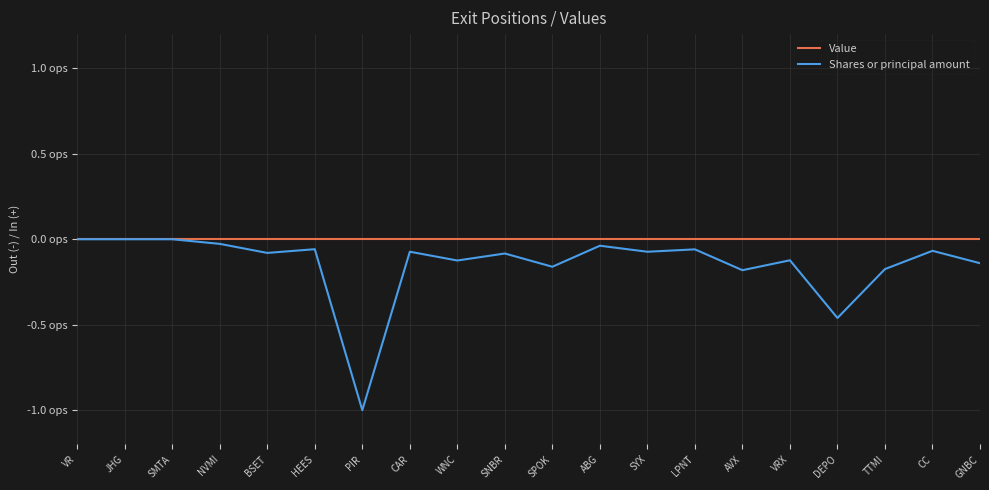

List the labels in order of Shares or principal amount value, largest first.

VR, JHG, SMTA, NVMI, ABG, HEES, LPNT, CC, CAR, SYX, BSET, SNBR, VRX, WNC, GNBC, SPOK, TTMI, AVX, DEPO, PIR